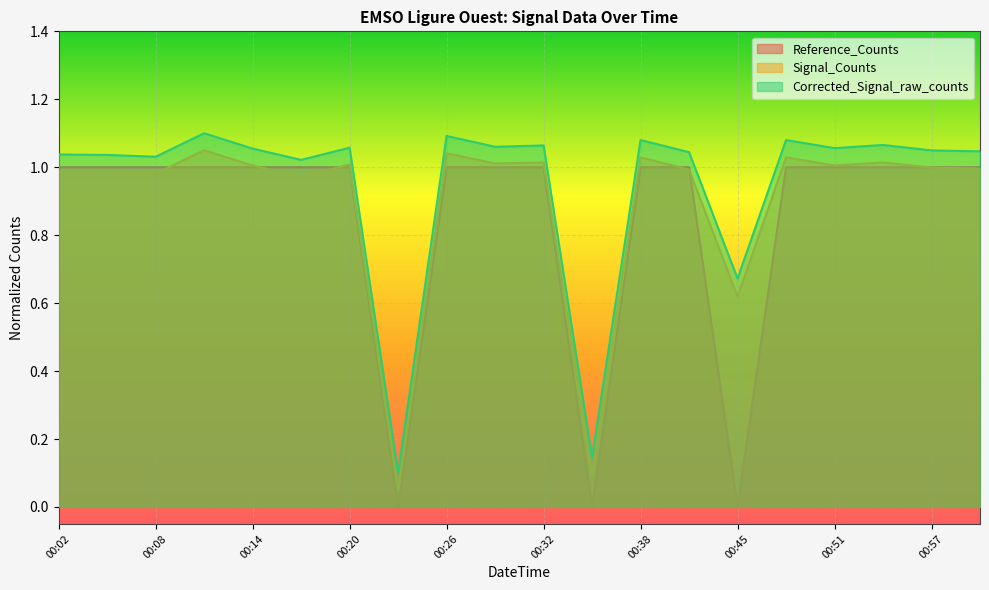

Reading left to right, transcribe all the data shown in this chart.

Reference_Counts: 1.0	1.0	1.0	1.0	1.0	1.0	1.0	0.0	1.0	1.0	1.0	0.0	1.0	1.0	0.0	1.0	1.0	1.0	1.0	1.0
Signal_Counts: 1.0	1.0	1.0	1.0	1.0	1.0	1.0	0.1	1.0	1.0	1.0	0.1	1.0	1.0	0.6	1.0	1.0	1.0	1.0	1.0
Corrected_Signal_raw_counts: 1.0	1.0	1.0	1.1	1.1	1.0	1.1	0.1	1.1	1.1	1.1	0.1	1.1	1.0	0.7	1.1	1.1	1.1	1.0	1.0